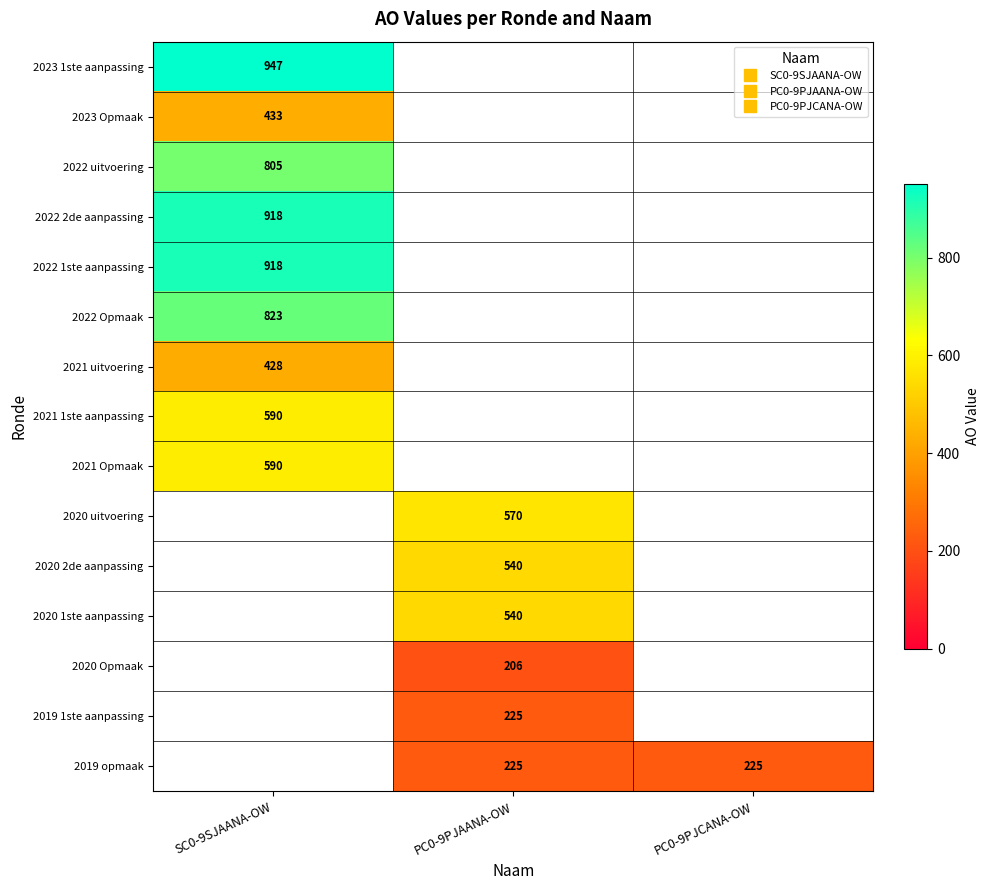

True or false: 2022 1ste aanpassing has a value of 632.6 at SC0-9SJAANA-OW.

False